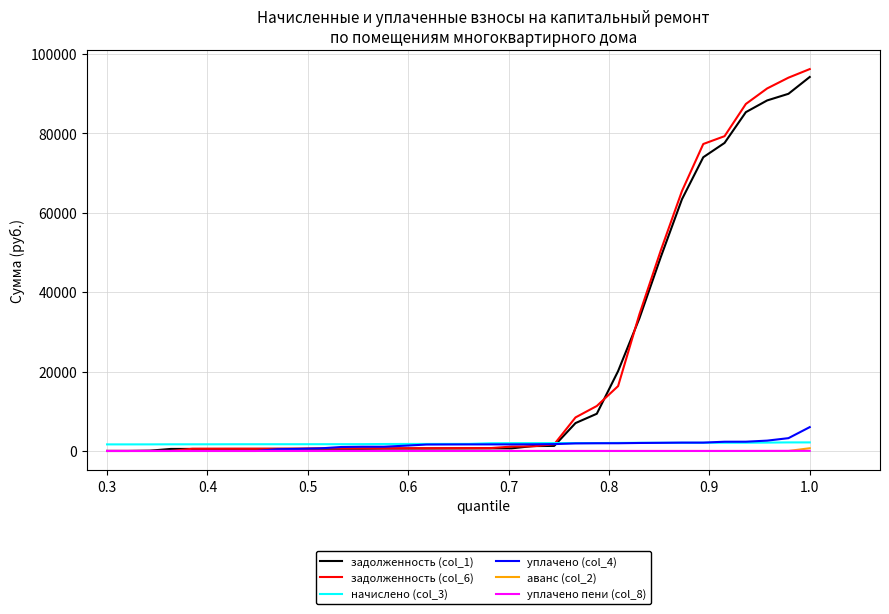

Which series has the largest range (max minus min)?

задолженность (col_6)